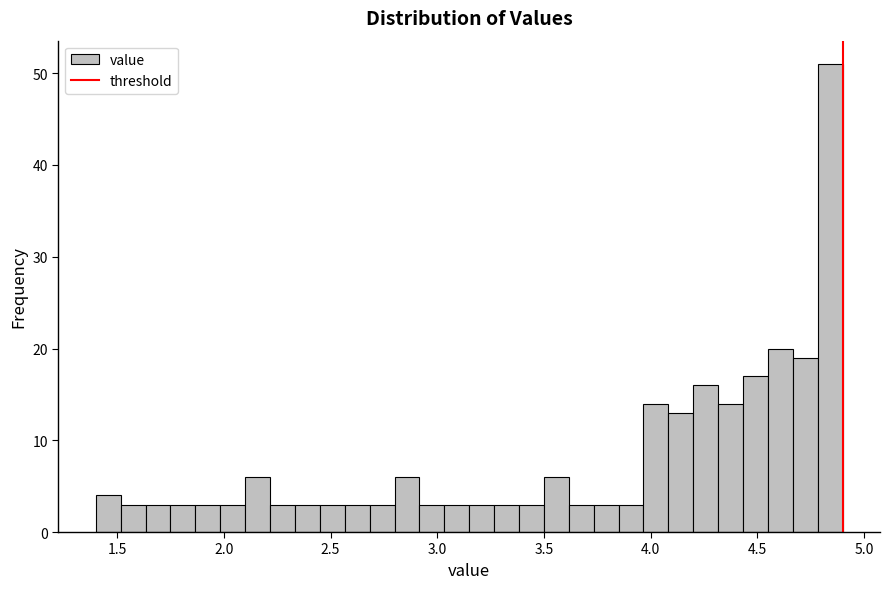

Read against the x-axis, roughly where is the centre of the tallest bar?

4.85